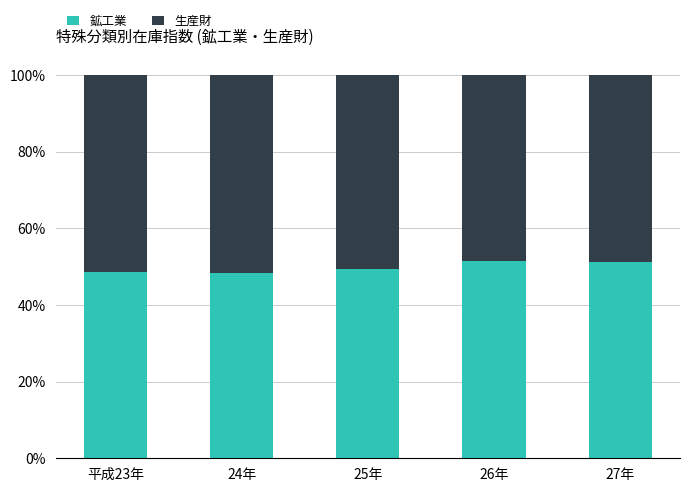

Rank the series by their average value, from lowest to highest.

鉱工業, 生産財